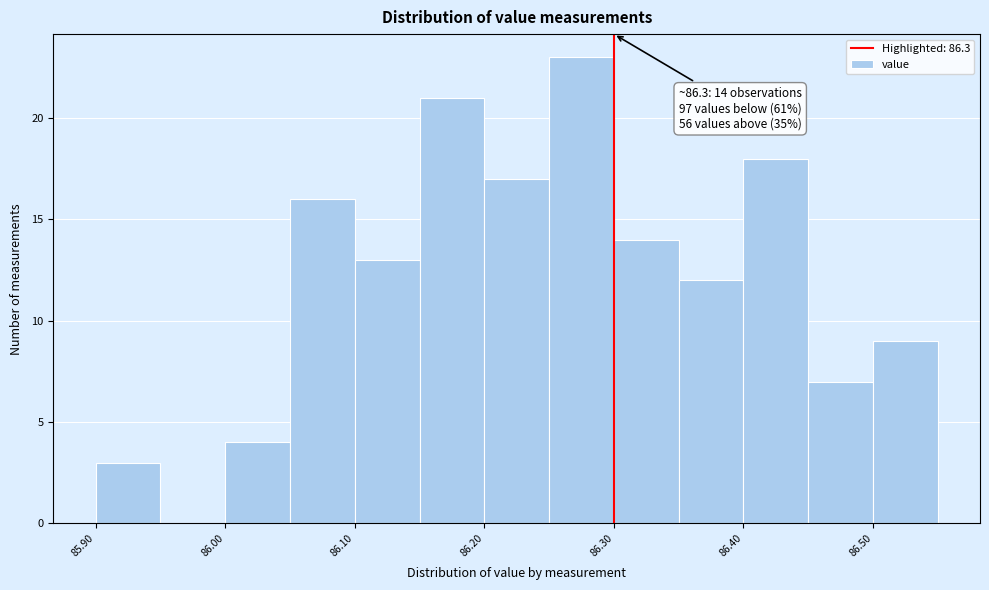

Over which range of the x-axis is the bar tallest?

86.25 to 86.30